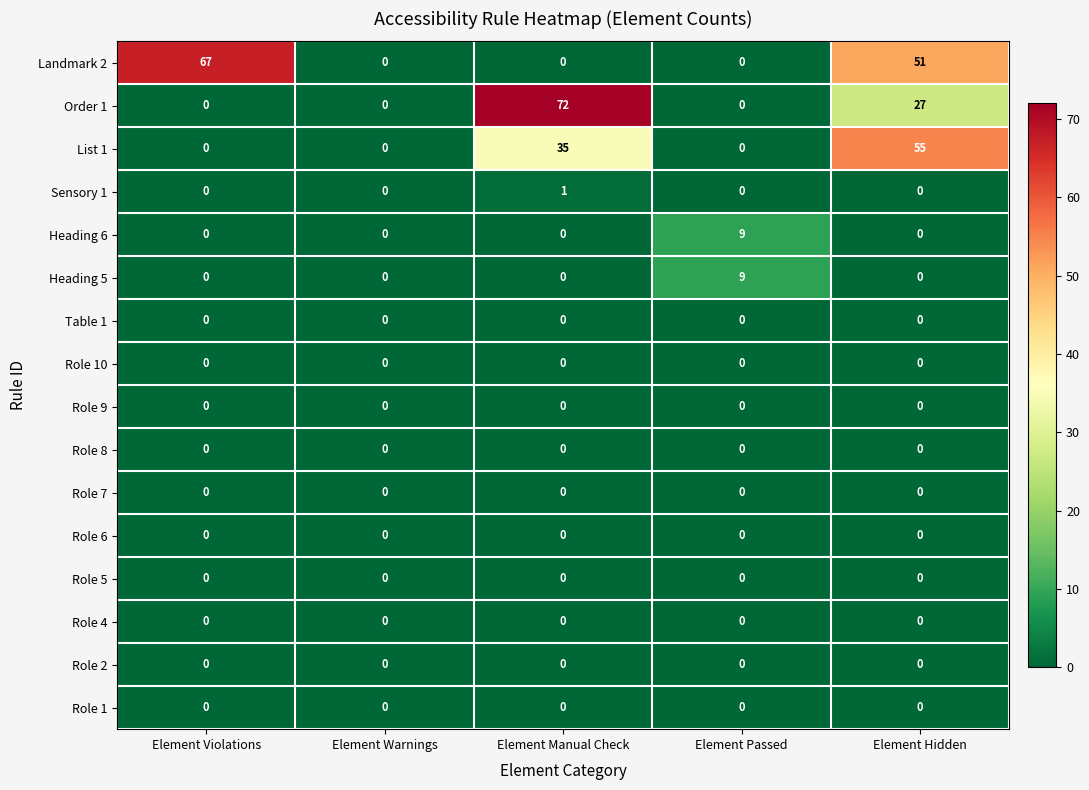

What is the difference between the maximum and minimum values in the Landmark 2 series?

67